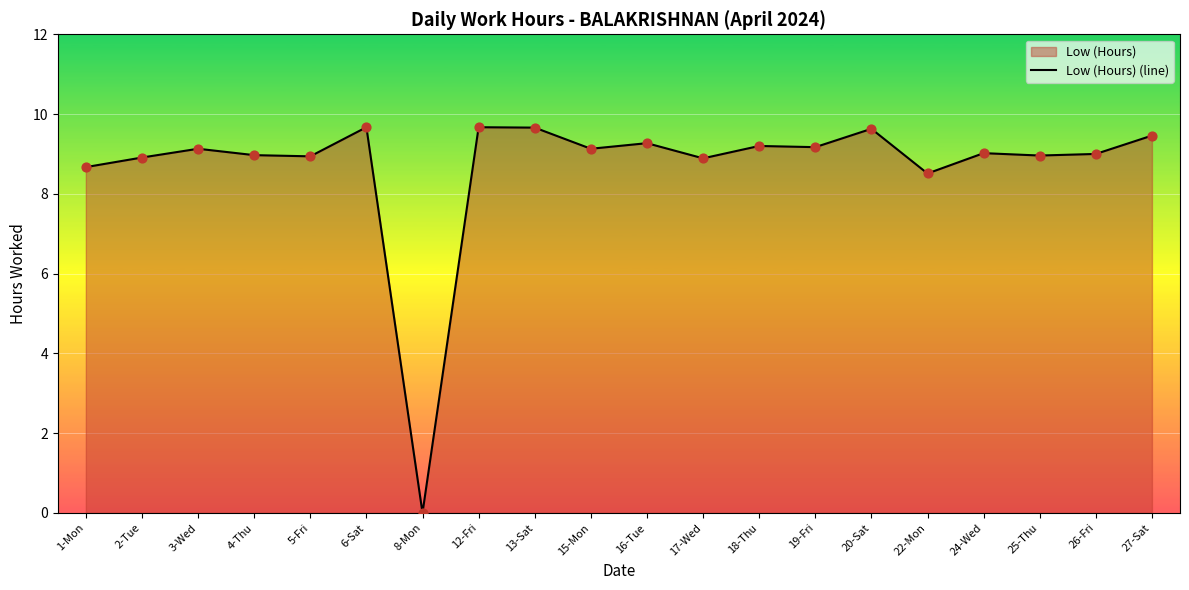

Which has a higher value, 8-Mon or 1-Mon?

1-Mon